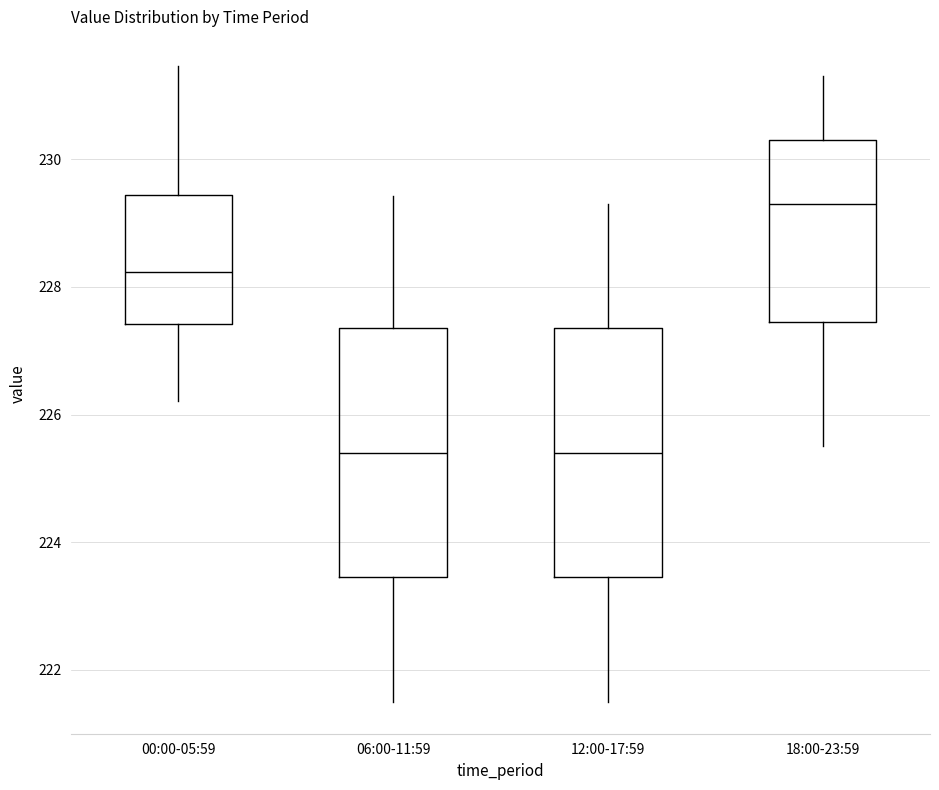

Where does the lower whisker of the box for 18:00-23:59 end on the y-axis? The values are not printed on the chart, so give them approximately, as read against the axis.

225.6